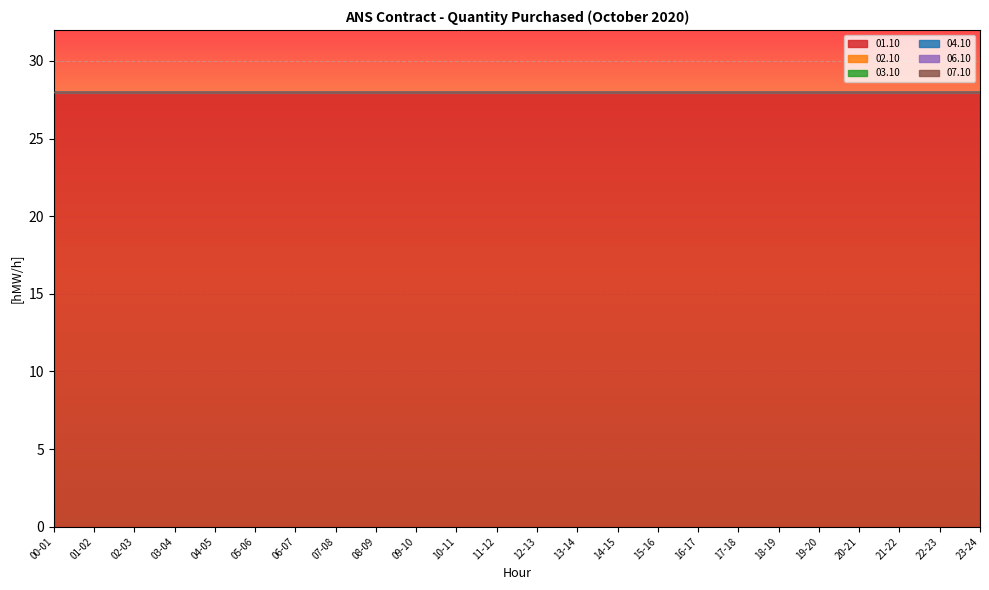

Between 04-05 and 05-06, which series saw the biggest shift?

01.10